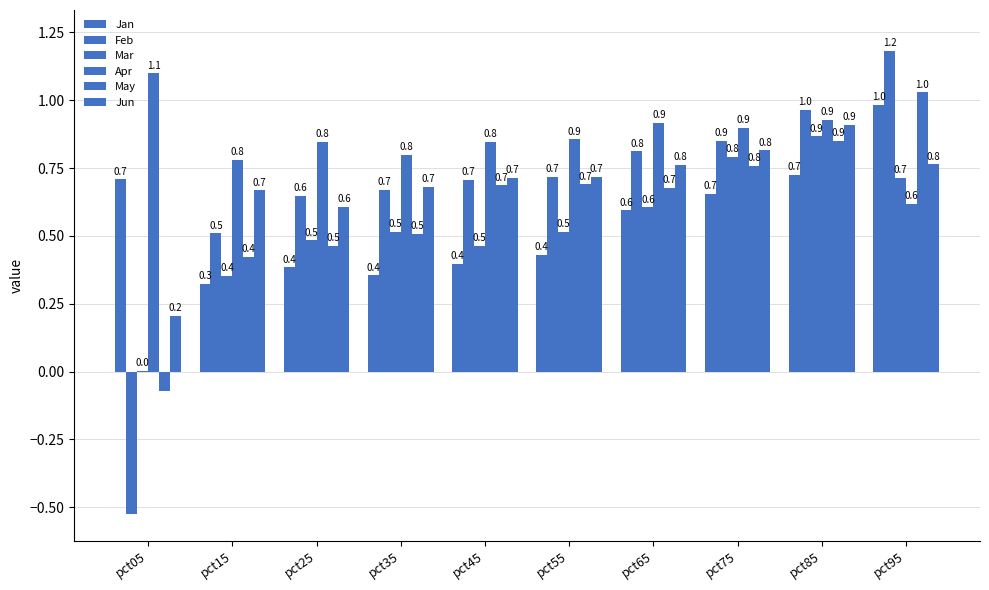

At which label is Jan closest to 0?

pct15